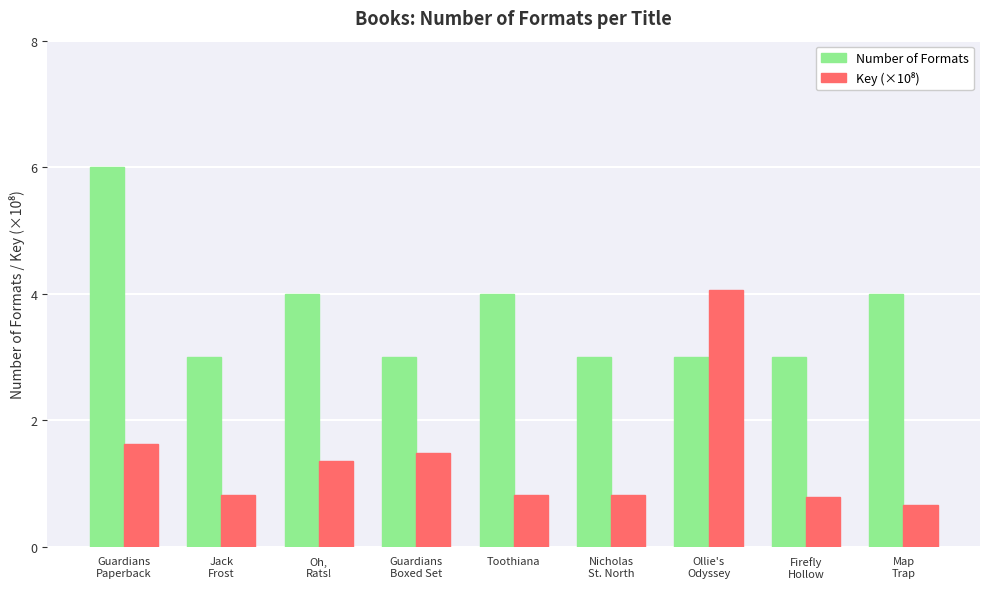

Which series has the largest total across all categories?

Number of Formats